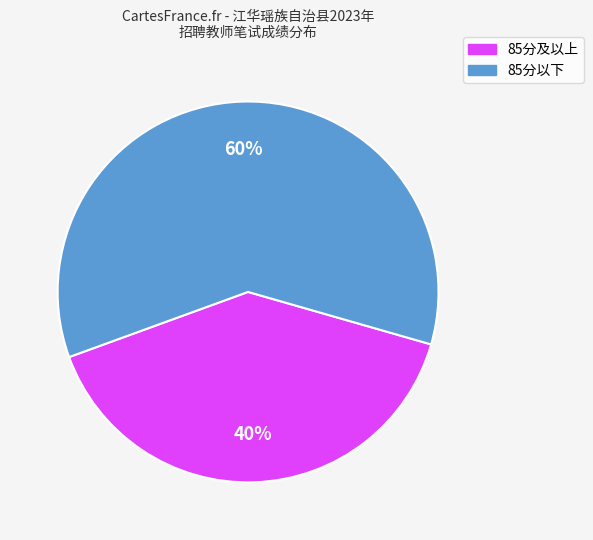

Is there a majority slice in this chart?

Yes